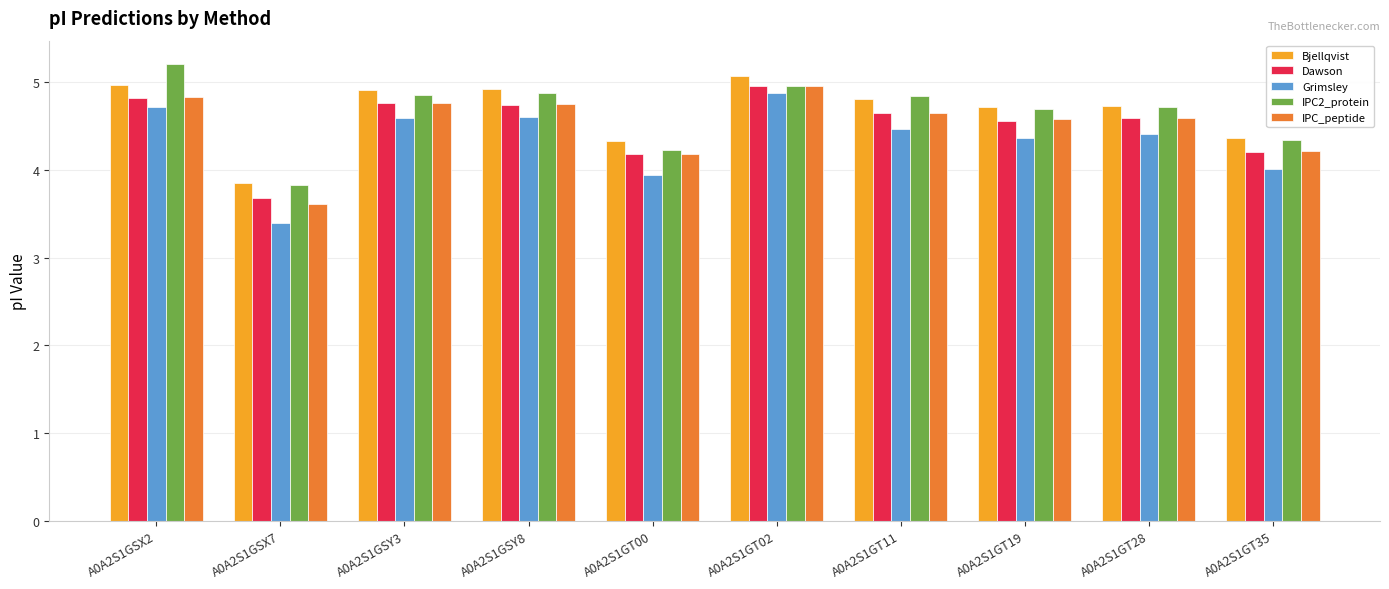

Which series changed the most between A0A2S1GT00 and A0A2S1GT19?

IPC2_protein